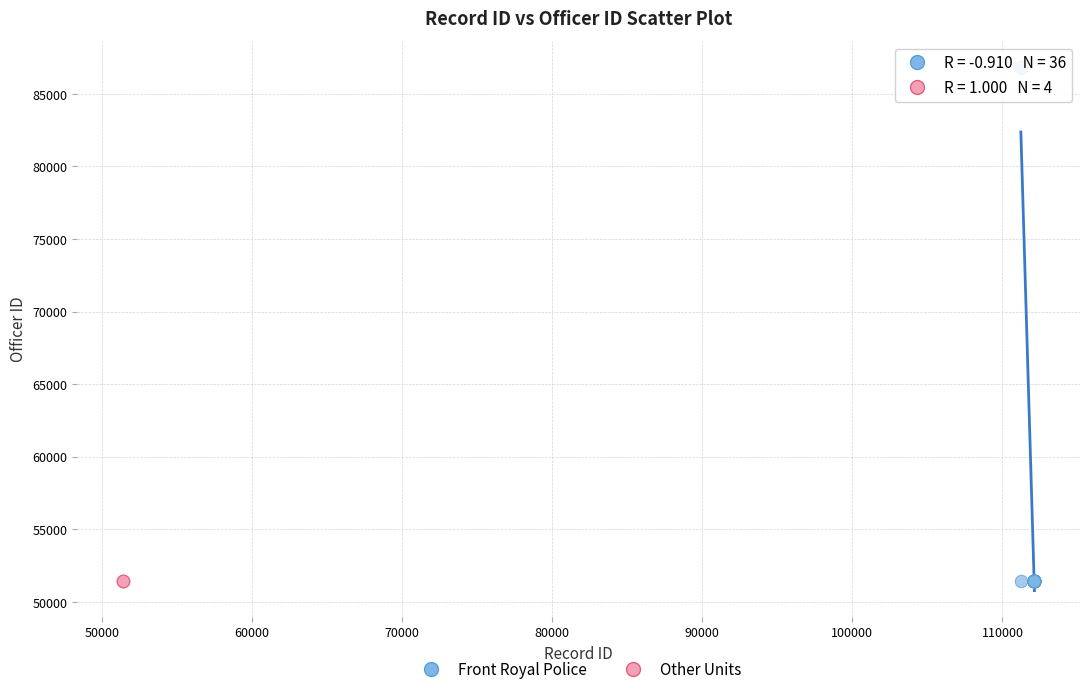

Which series has the widest spread of Y values?

Front Royal Police